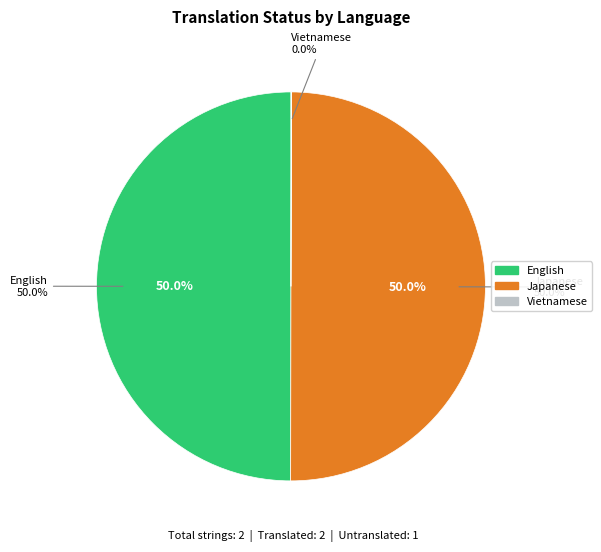

What percentage do Japanese and English together represent?

100.0%